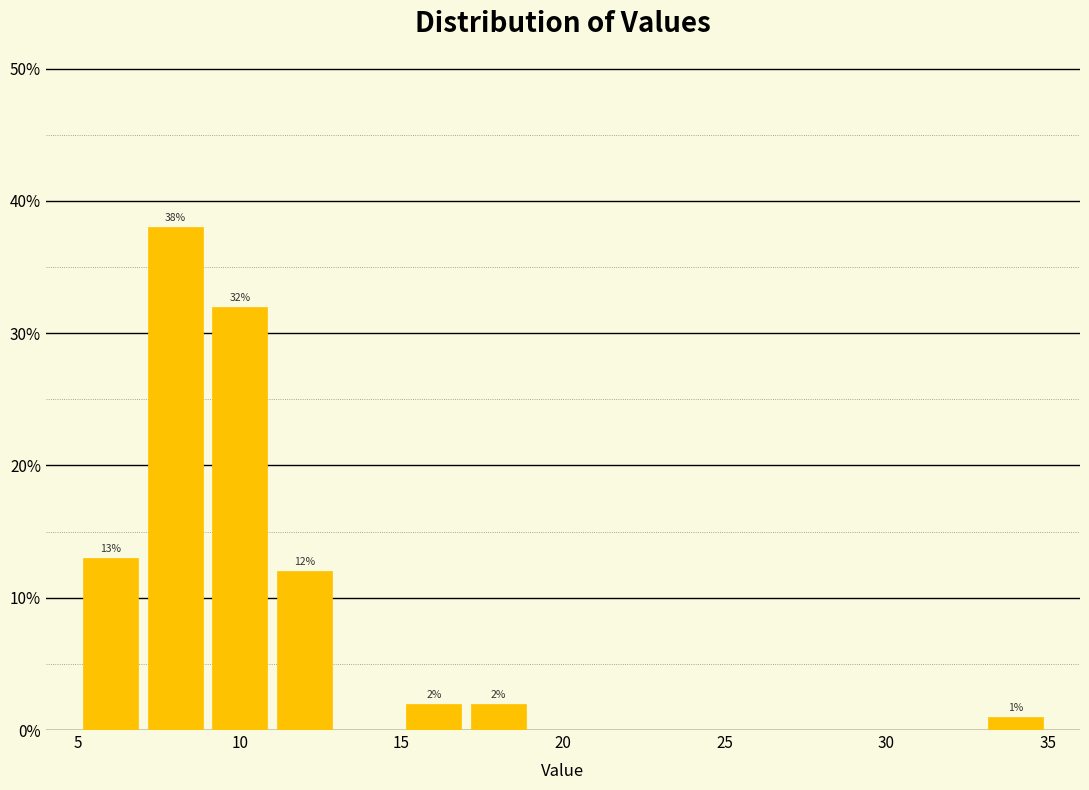

Which range on the x-axis has the tallest bar?

7 to 9